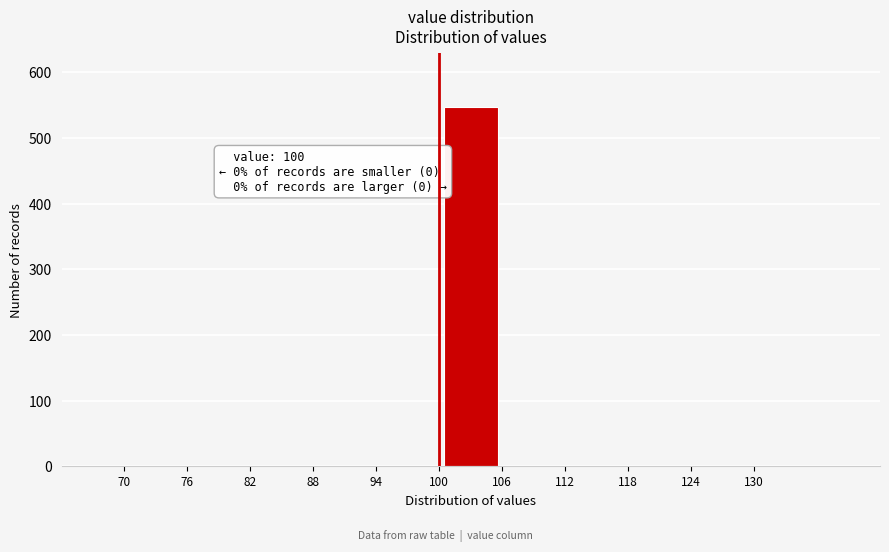

Which range on the x-axis has the tallest bar?

100 to 106